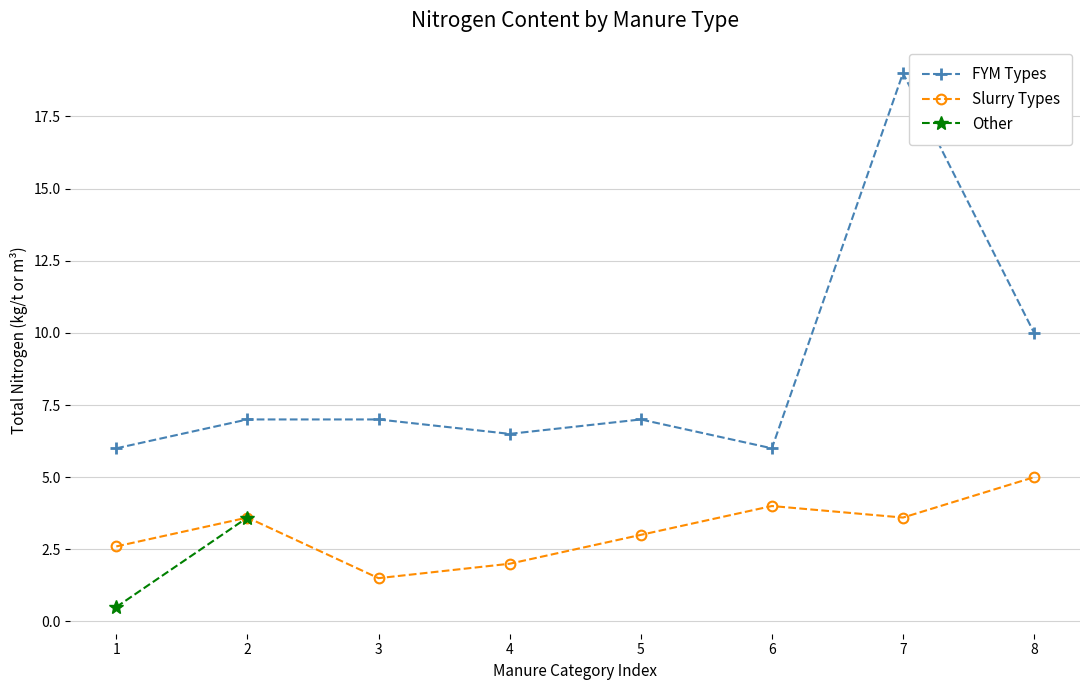

True or false: FYM Types and Slurry Types cross at least once.

False